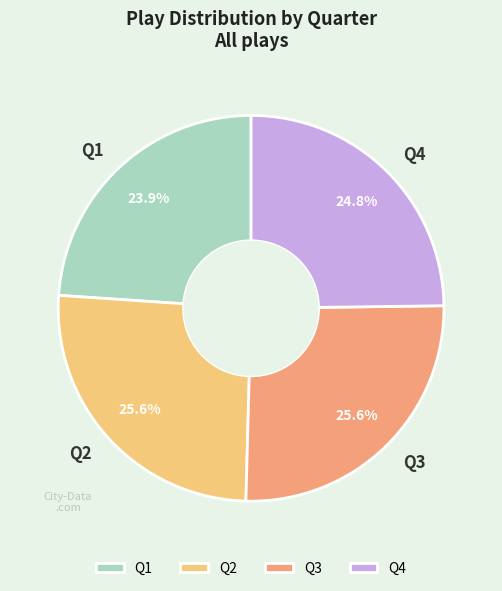

Is Q3 the majority of the pie?

No